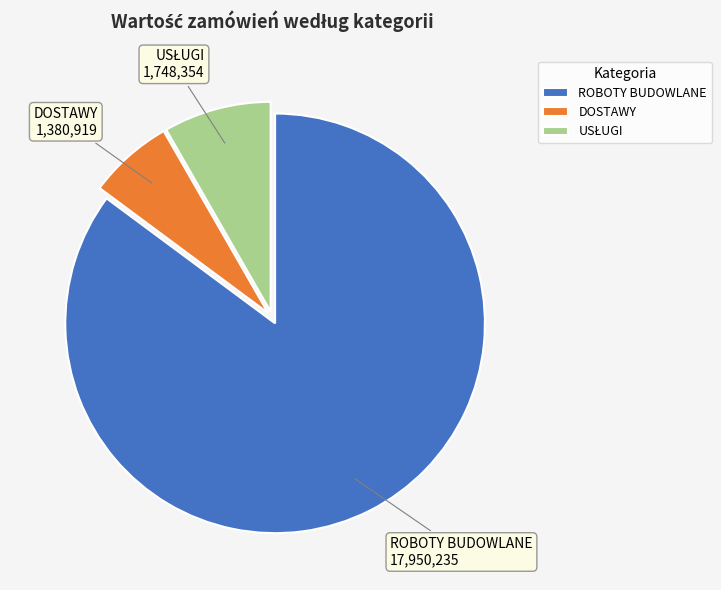

Which has a higher value, DOSTAWY or ROBOTY BUDOWLANE?

ROBOTY BUDOWLANE